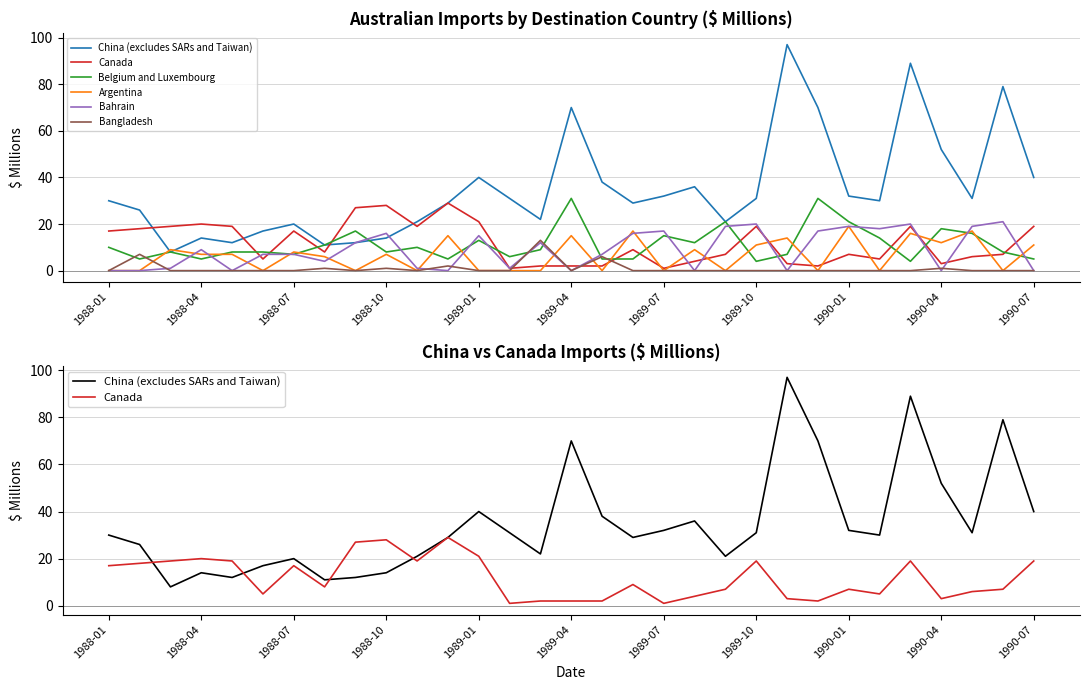

How many intersections are there between Bahrain and Canada?

11